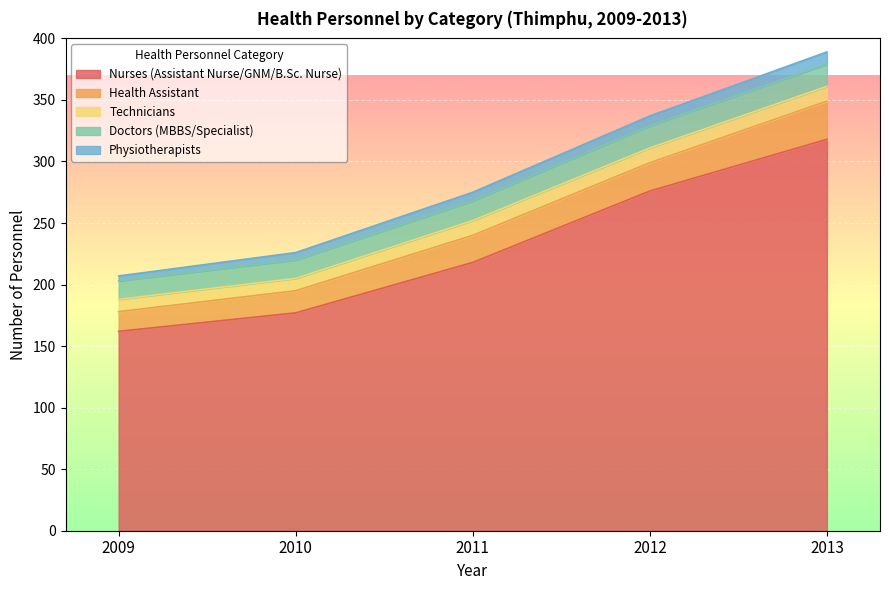

List the series in order of their peak value, highest first.

Nurses (Assistant Nurse/GNM/B.Sc. Nurse), Health Assistant, Doctors (MBBS/Specialist), Technicians, Physiotherapists